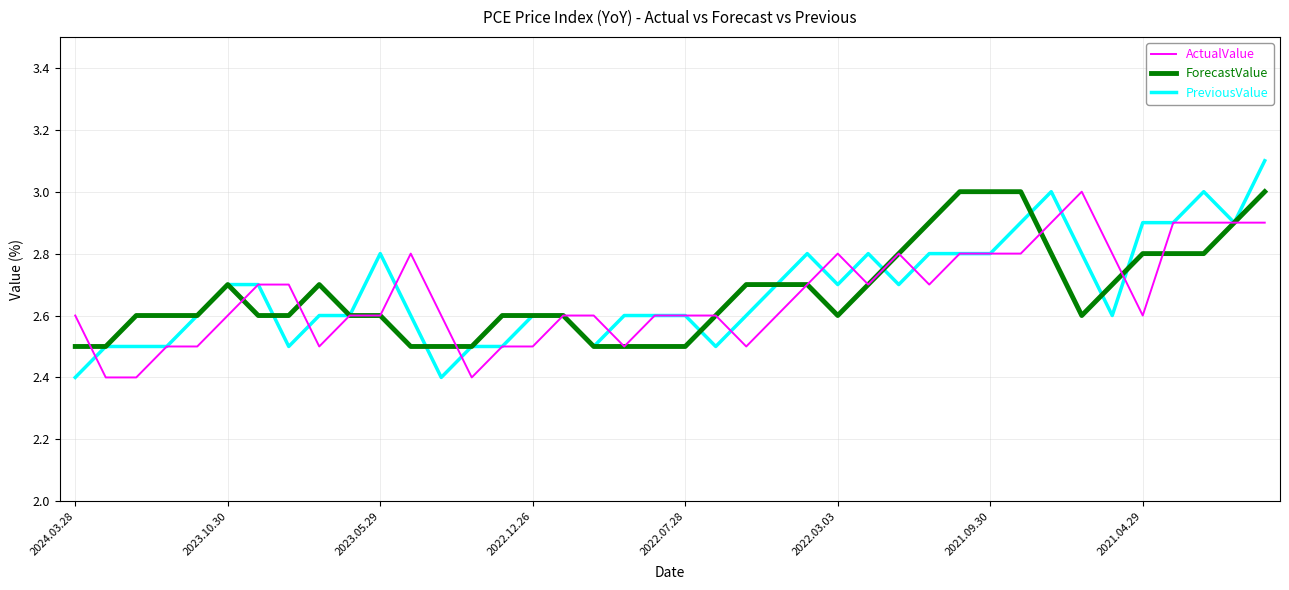

What is the highest value of the PreviousValue series?

3.1